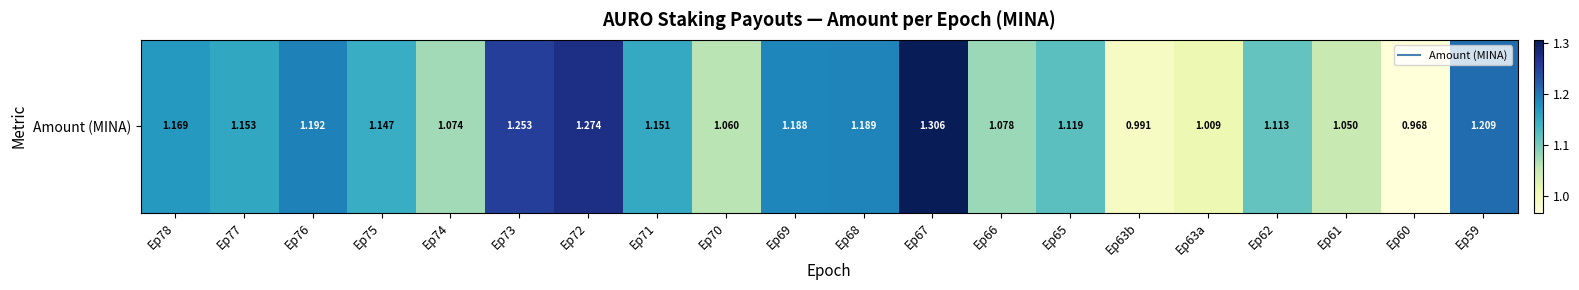

Rank the categories by value from lowest to highest.

Ep60, Ep63b, Ep63a, Ep61, Ep70, Ep74, Ep66, Ep62, Ep65, Ep75, Ep71, Ep77, Ep78, Ep69, Ep68, Ep76, Ep59, Ep73, Ep72, Ep67